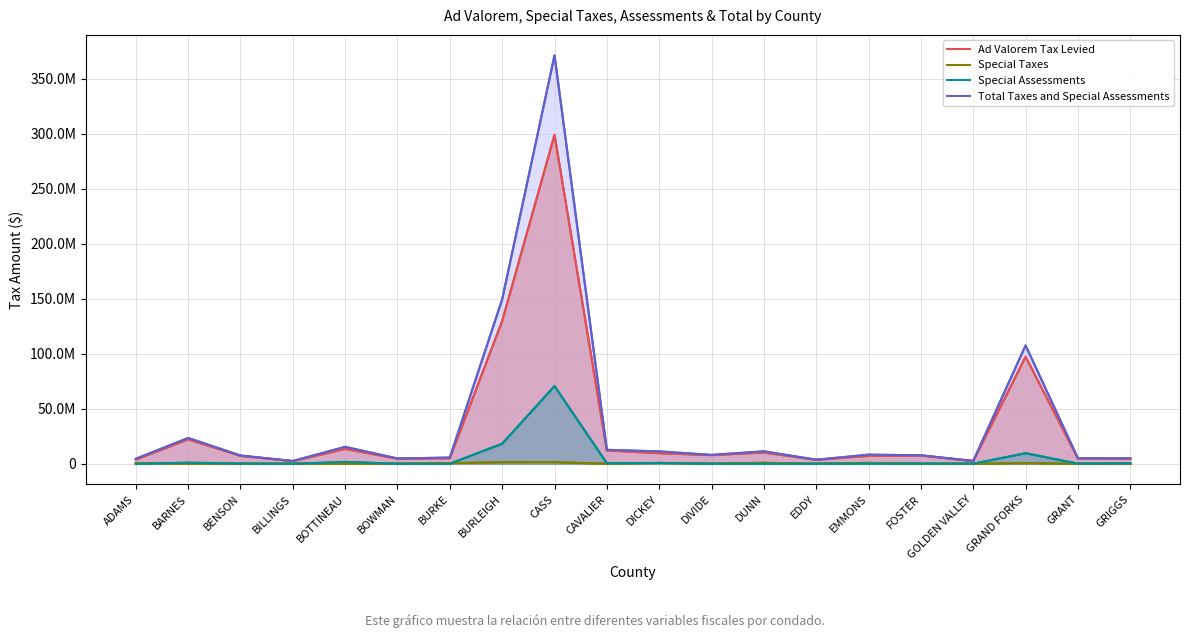

What is the label of the 11th point from the left?

DICKEY